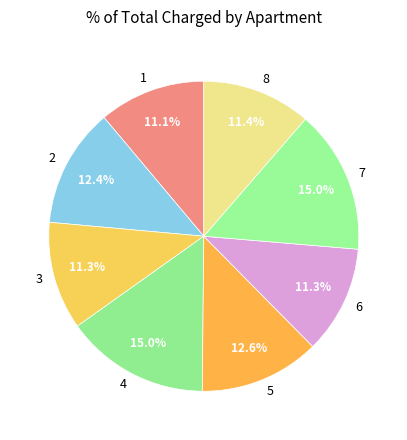

Between 5 and 8, which is larger?

5